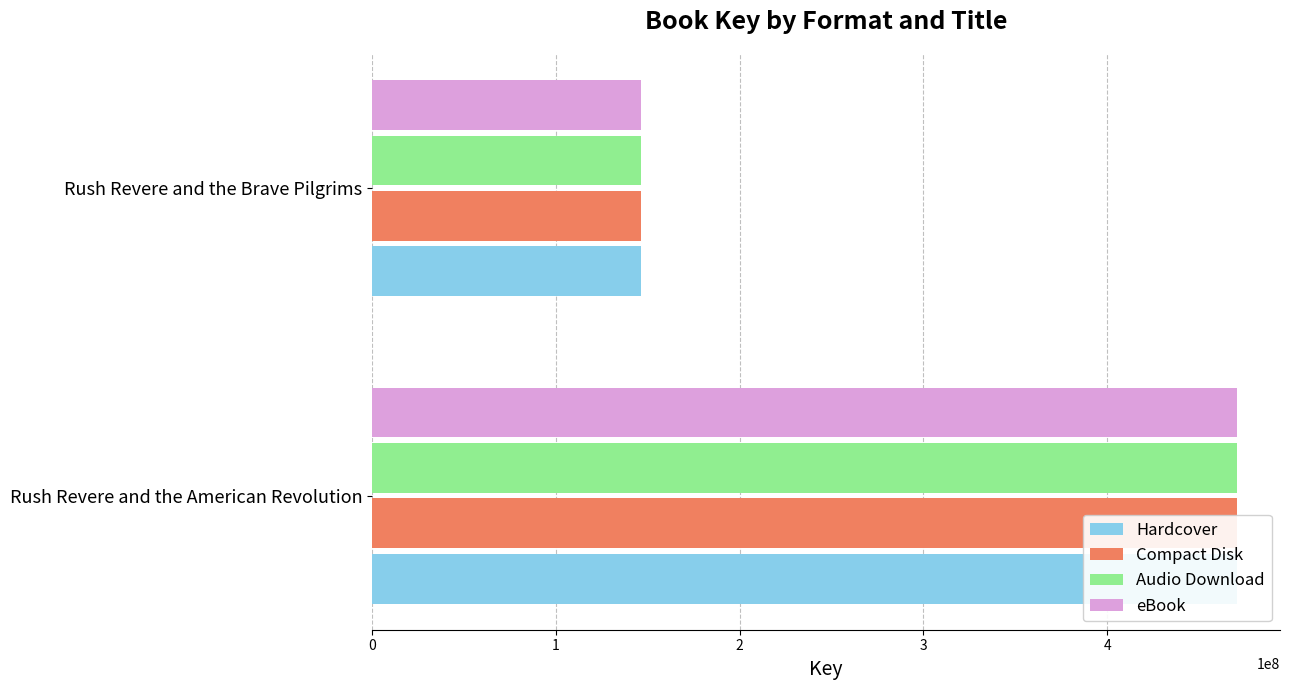

What is the average value of the eBook series?

308272235